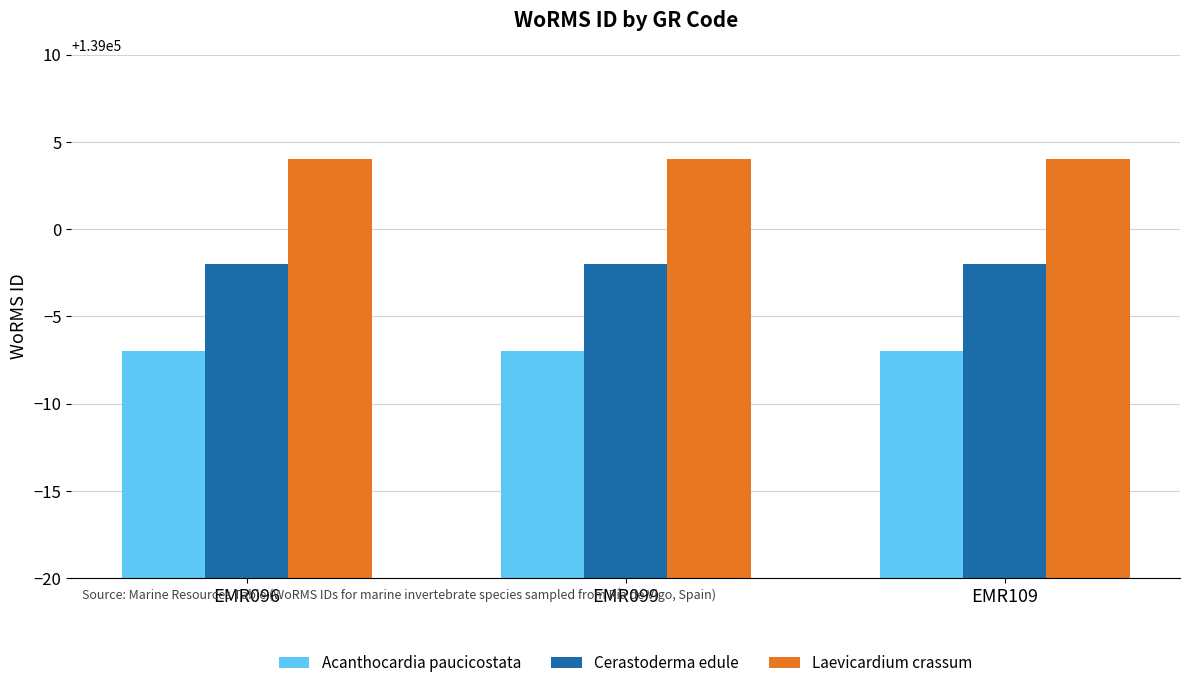

How many categories are shown in the chart?

3